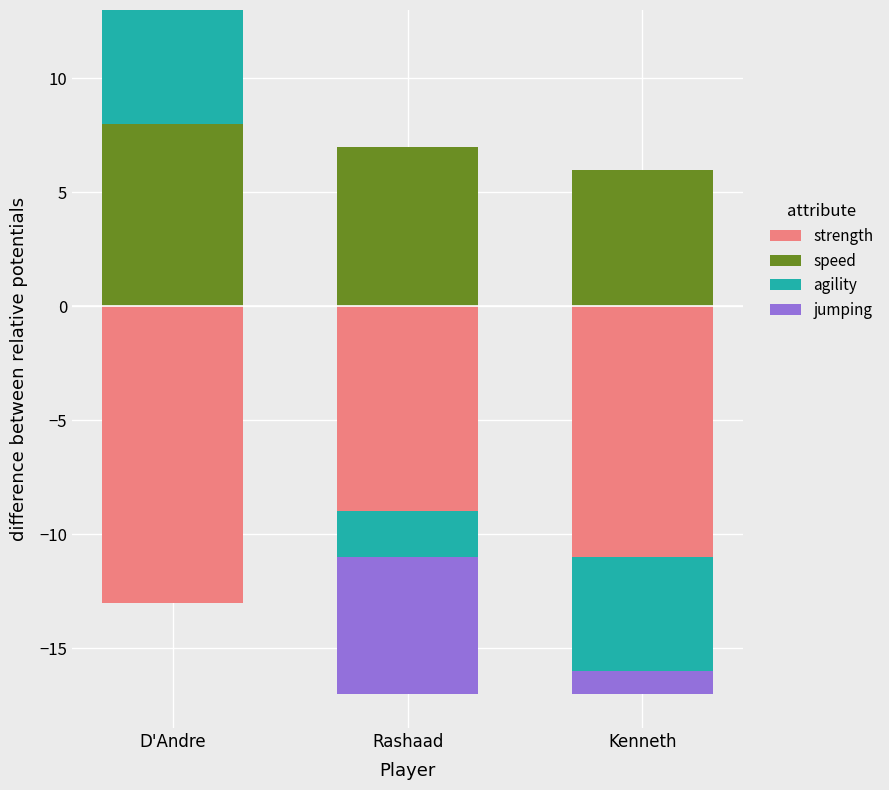

Is it true that agility equals -3 at Rashaad?

False